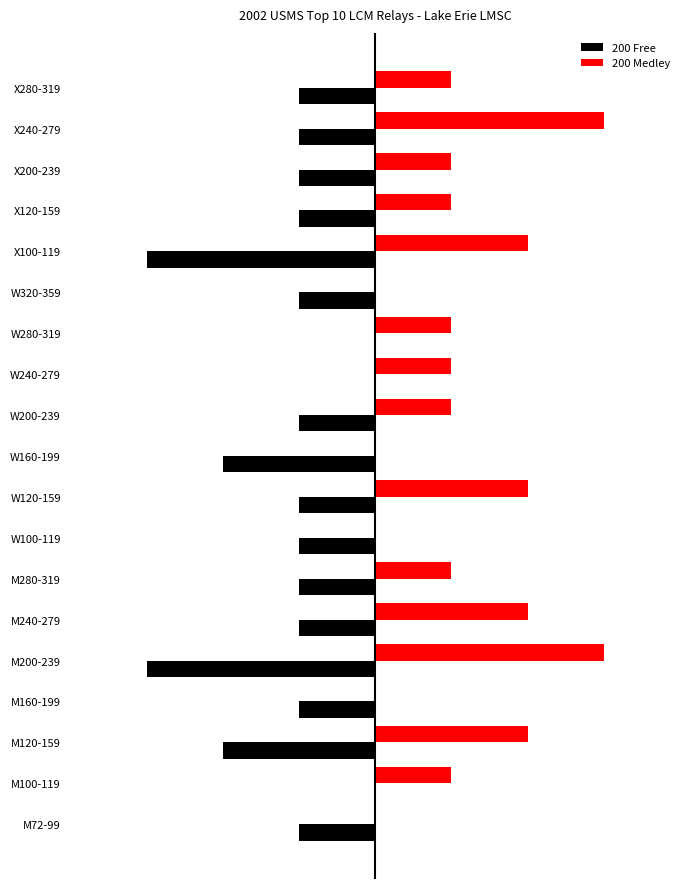

What are all the series names shown in the legend?

200 Free, 200 Medley